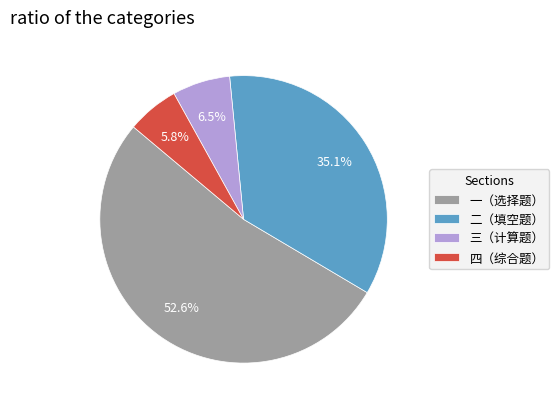

Count the number of slices in the pie.

4